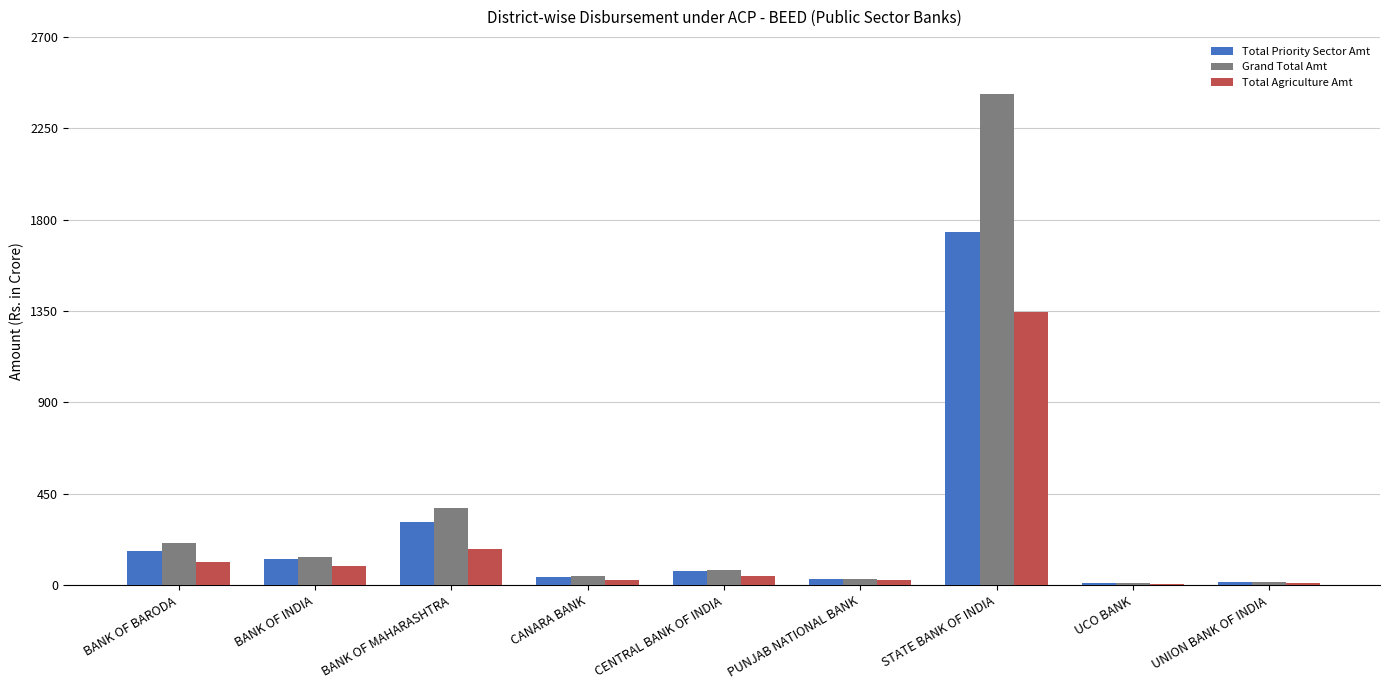

Which label corresponds to the largest value in the chart?

STATE BANK OF INDIA